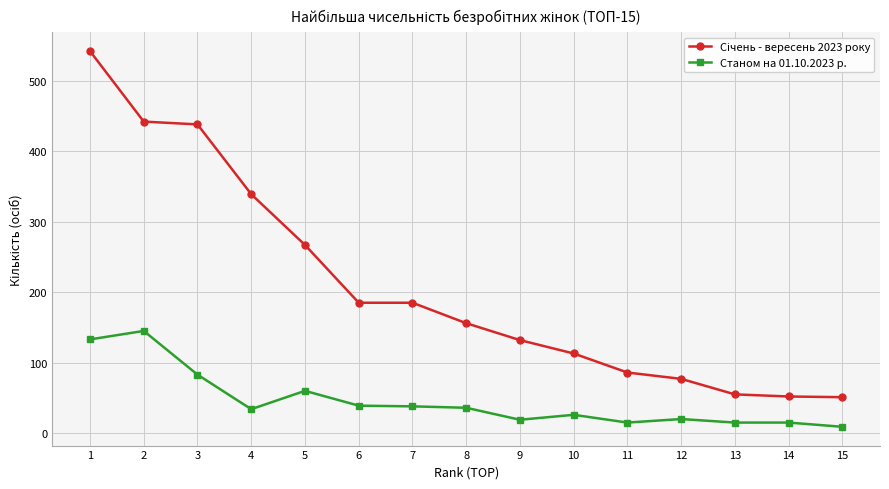

What is the approximate value of Станом на 01.10.2023 р. at 9?

19